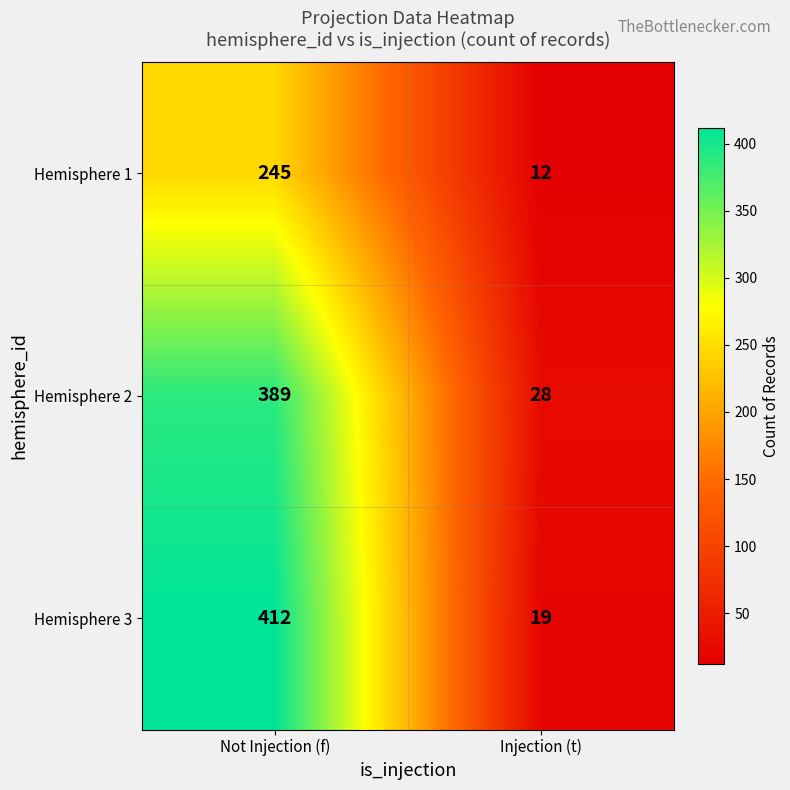

True or false: Hemisphere 2 has a value of 28 at Injection (t).

True